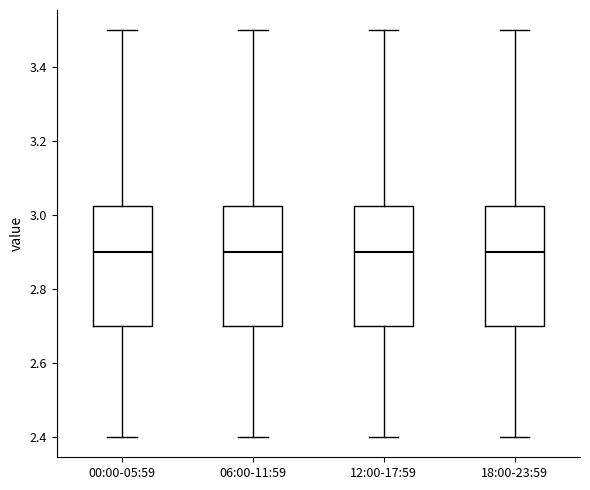

Reading left to right, transcribe this box plot: for each box, give where its median line is, the range the box spans, and where its two whiskers end, as read against the y-axis. The values are not printed on the chart, so give them approximately, as read against the axis.

00:00-05:59: median 2.90, box 2.70 to 3.02, whiskers 2.40 to 3.50
06:00-11:59: median 2.90, box 2.70 to 3.02, whiskers 2.40 to 3.50
12:00-17:59: median 2.90, box 2.70 to 3.02, whiskers 2.40 to 3.50
18:00-23:59: median 2.90, box 2.70 to 3.02, whiskers 2.40 to 3.50